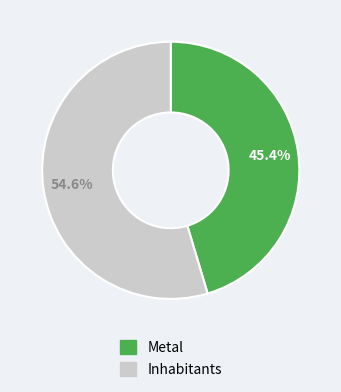

Which has a higher value, Inhabitants or Metal?

Inhabitants